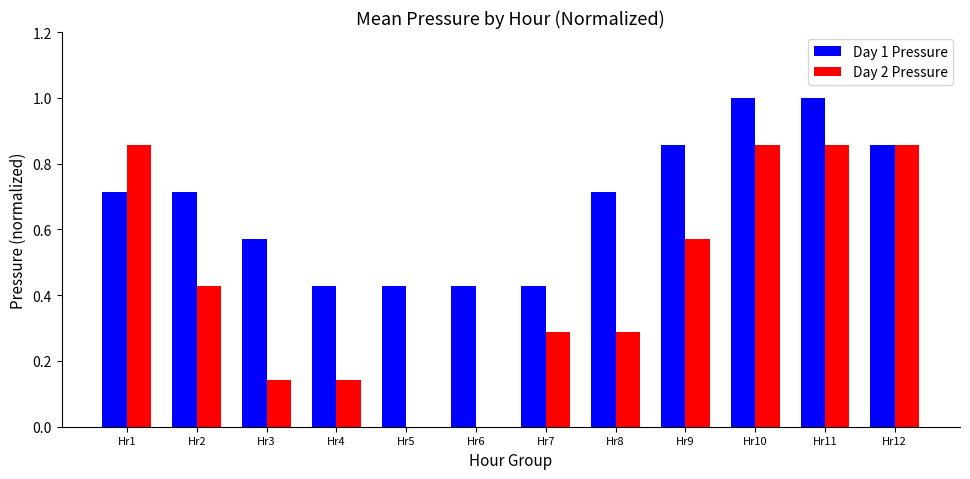

How many Day 1 Pressure values are between 0 and 1?

12